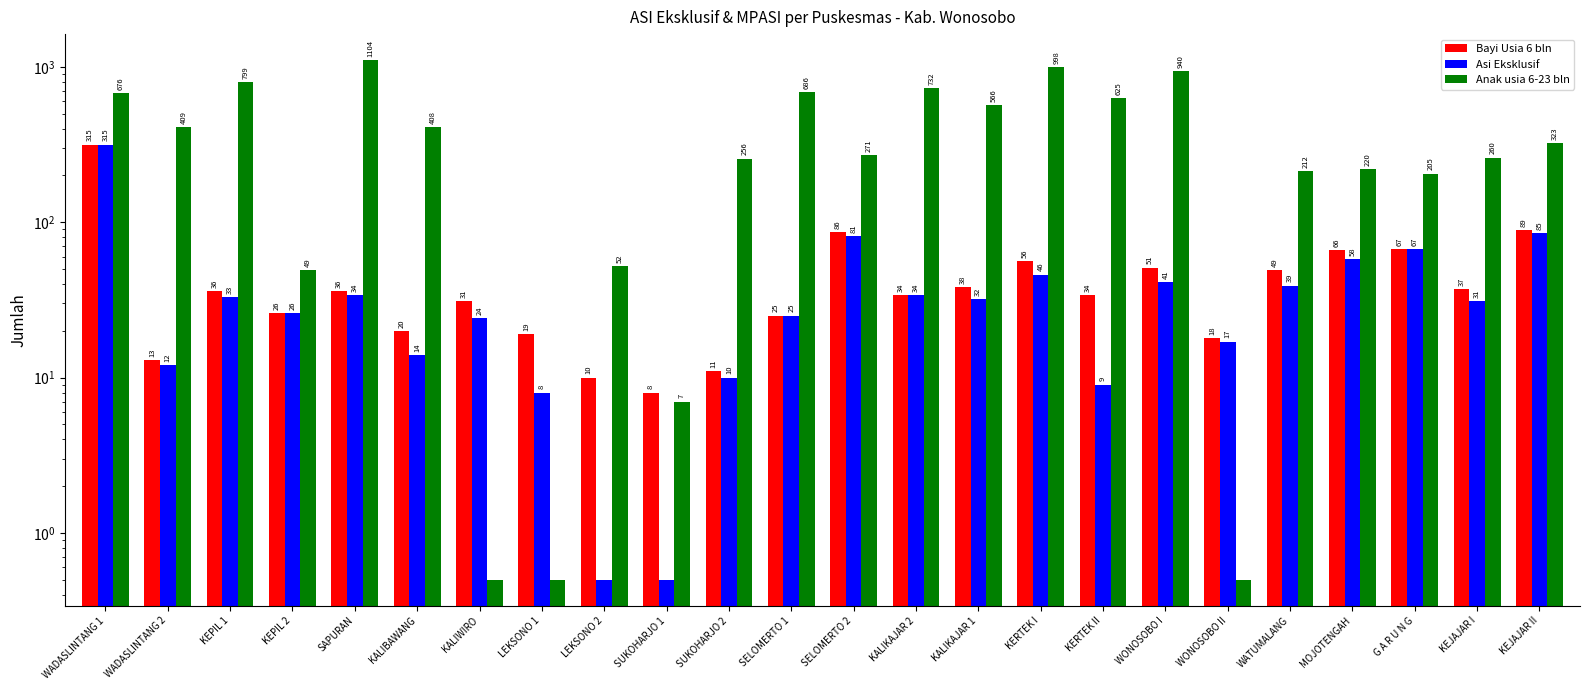

What is the greatest value displayed?

1104.0